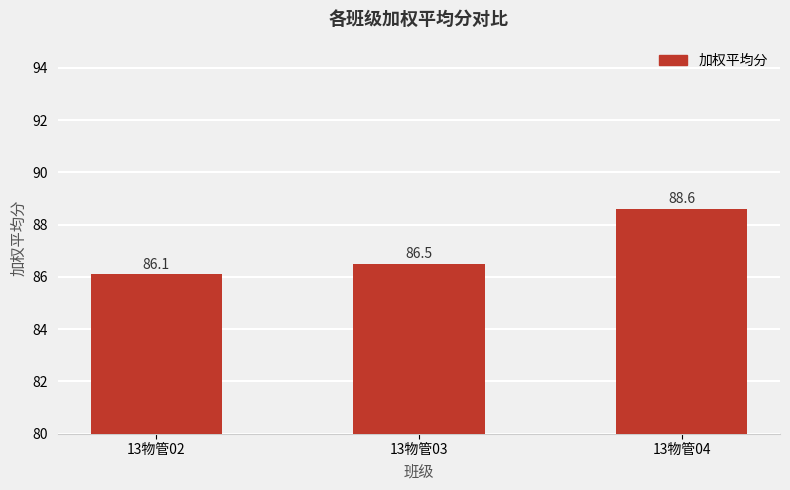

True or false: the data shows 37.7 at 13物管04.

False